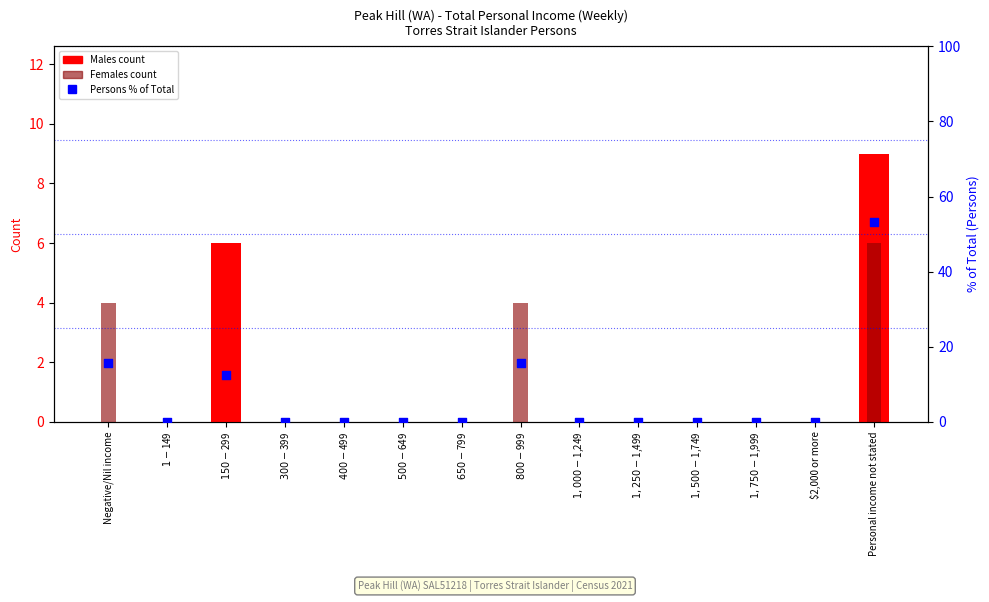

Is the value of Persons % of Total at $1,000-$1,249 greater than the value of Females (count) at $2,000 or more?

No